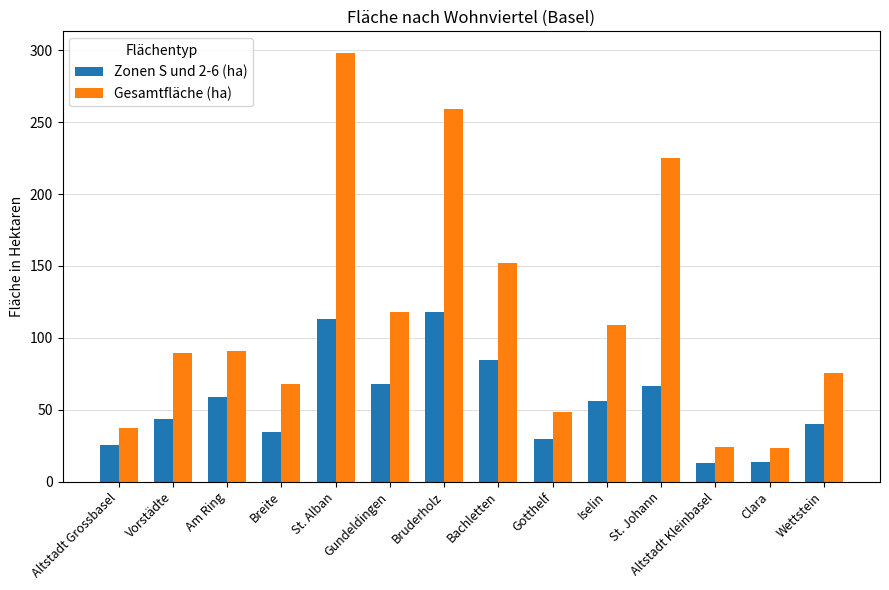

What is the maximum value for Gesamtfläche (ha)?

298.3